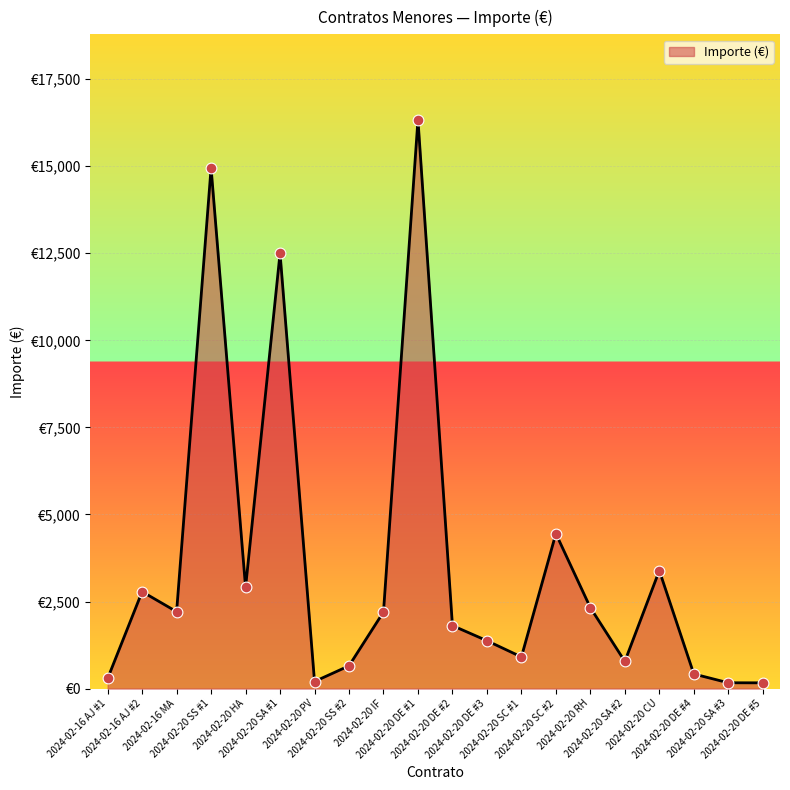

Which has a higher value, 2024-02-20 DE #1 or 2024-02-20 DE #4?

2024-02-20 DE #1